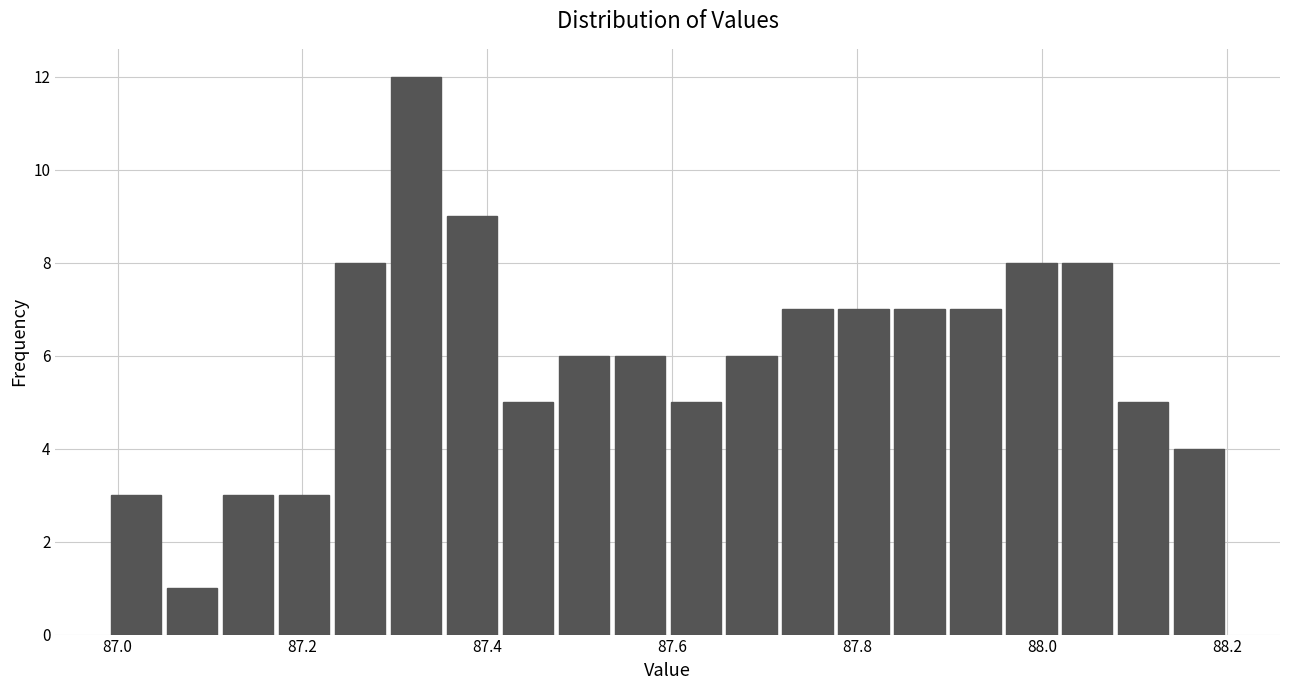

Around what value on the x-axis is the tallest bar? Give the approximate position of its centre, as read against the axis.

87.32